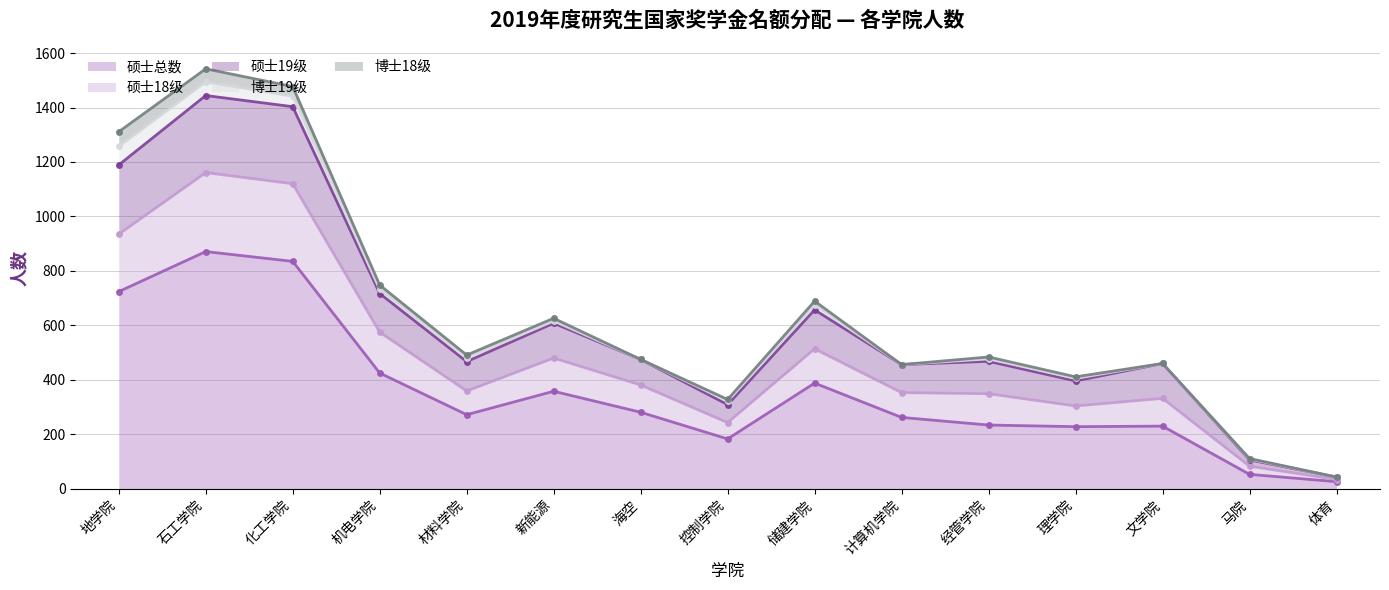

True or false: 硕士总数 and 硕士19级 intersect in this chart.

False